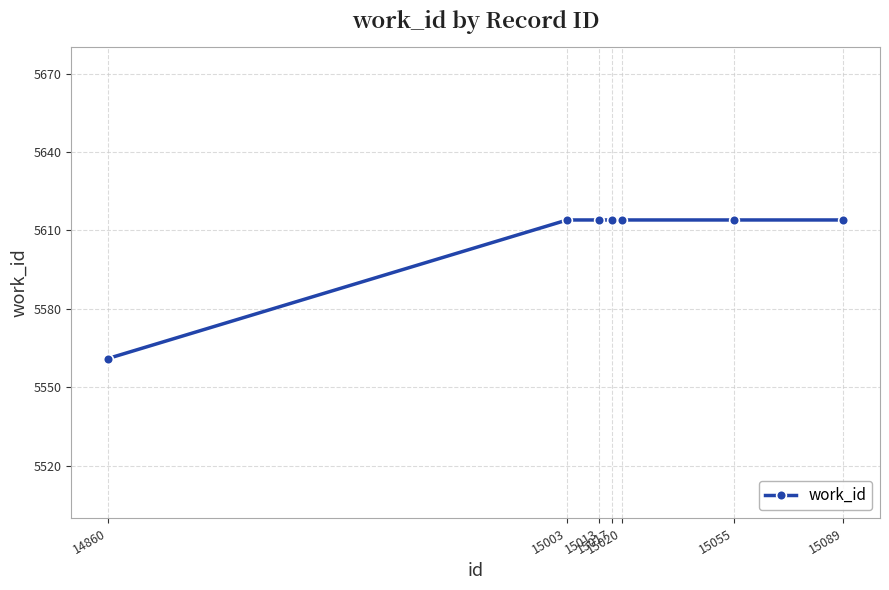

What is the difference between the second highest and minimum values?

53